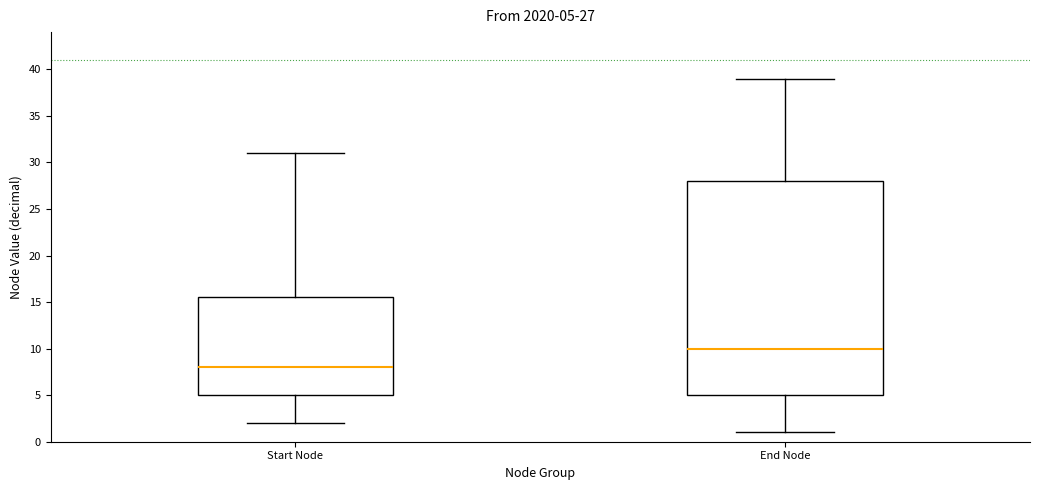

Which box is the tallest, from its lower edge to its upper edge?

End Node